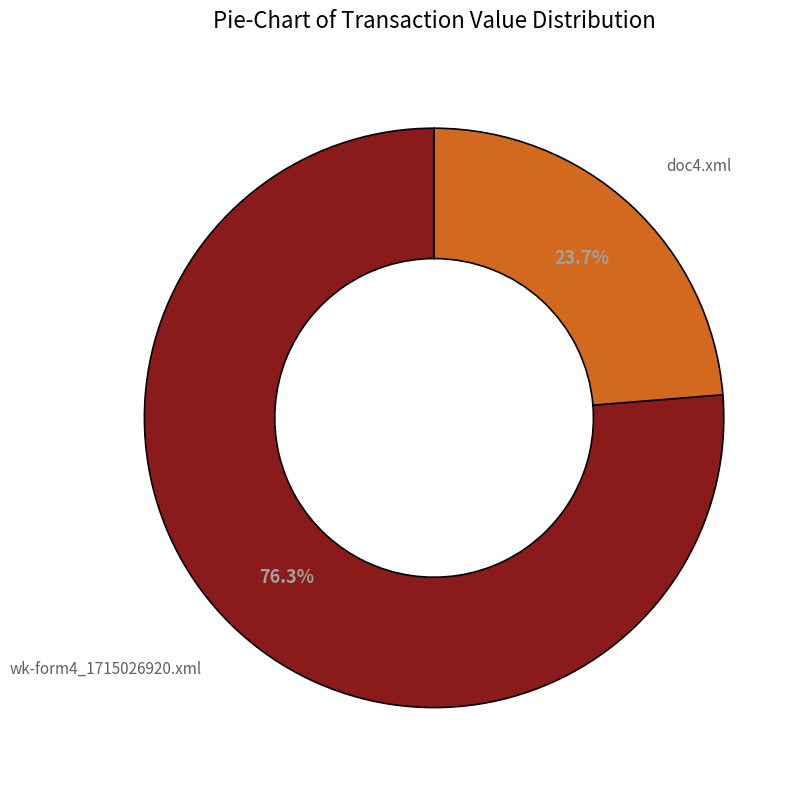

Is there a majority slice in this chart?

Yes